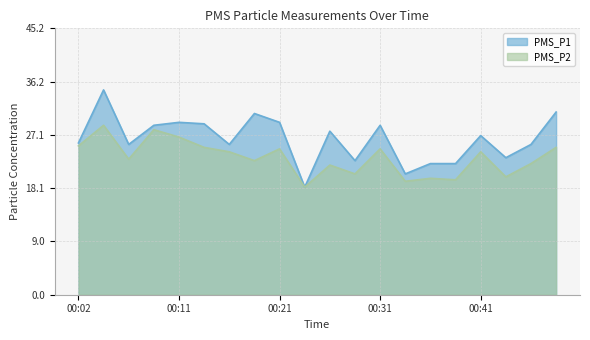

At how many categories does at least one series exceed 28?

8